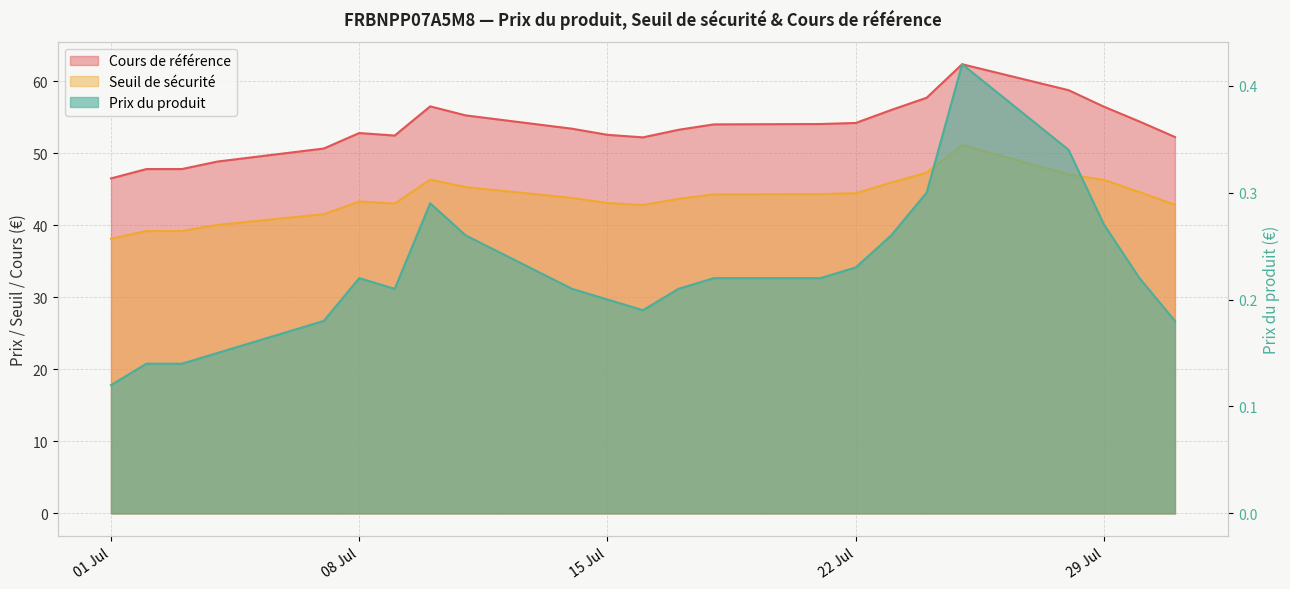

At 2025-07-04, list the series in order from largest to smallest.

Cours de référence, Seuil de sécurité, Prix du produit